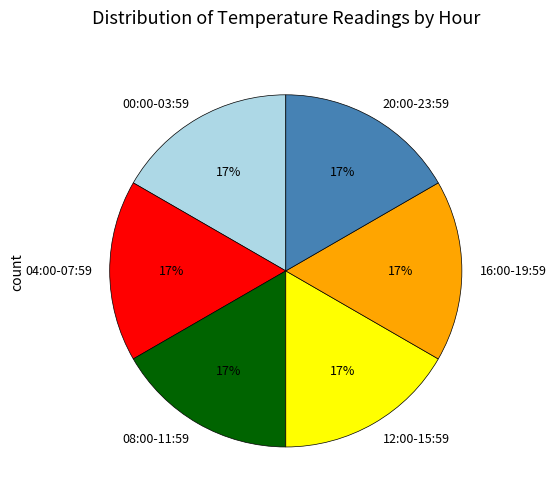

What is the ratio of the value at 04:00-07:59 to the value at 00:00-03:59?

1.0